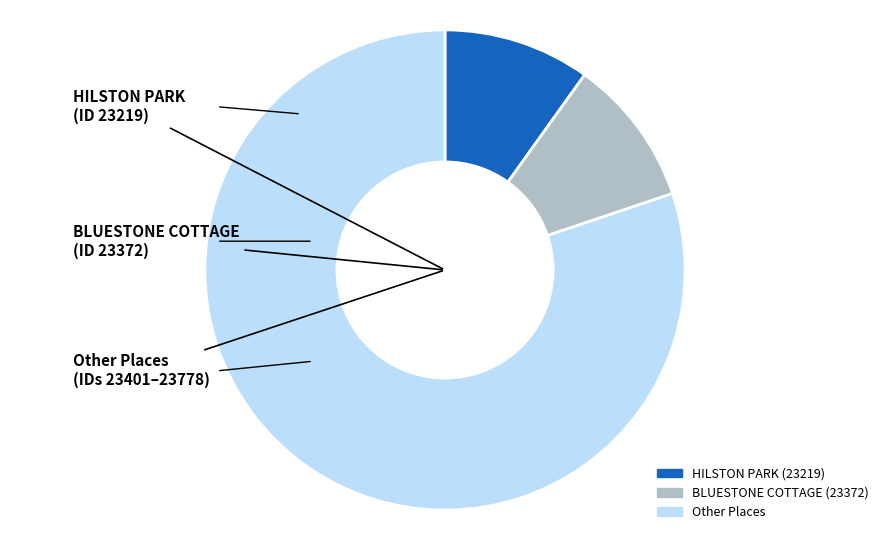

Is there any slice that represents more than half of the pie?

Yes